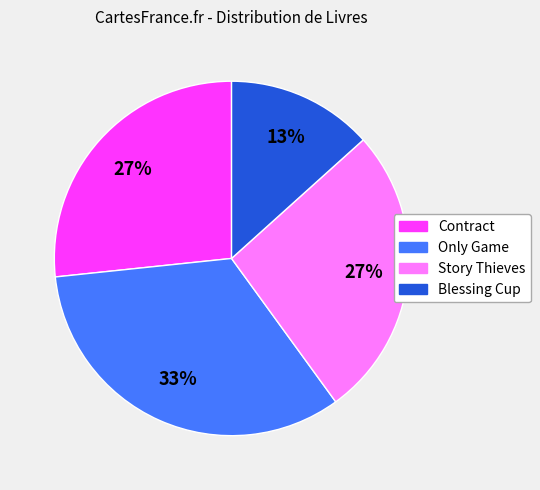

Is it true that Story Thieves is 27% of the pie?

True